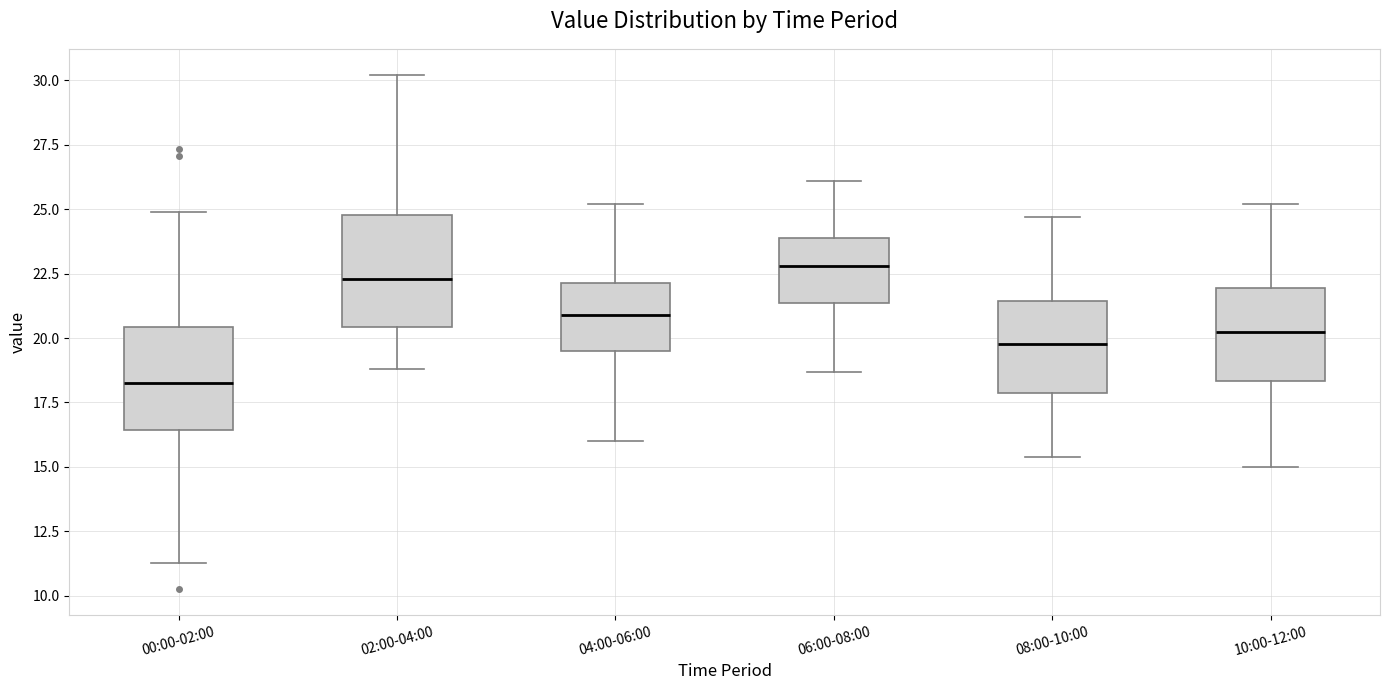

Which box has the lowest median line?

00:00-02:00